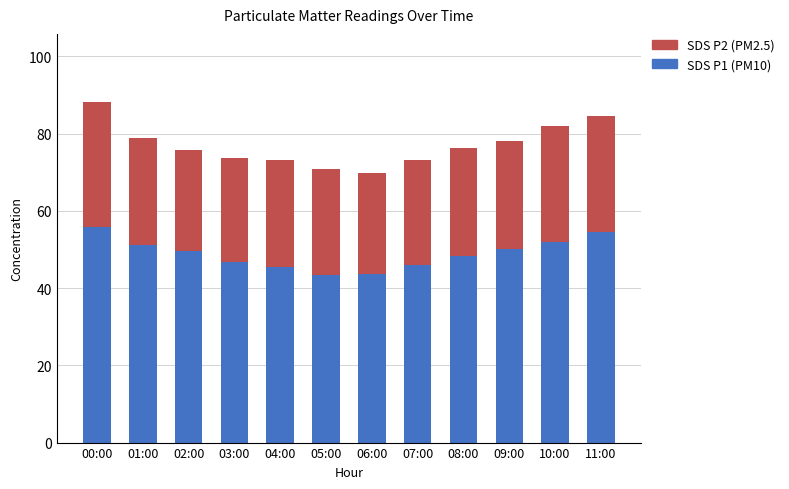

What is the difference between the maximum and second lowest values in the SDS P1 (PM10) series?

12.0